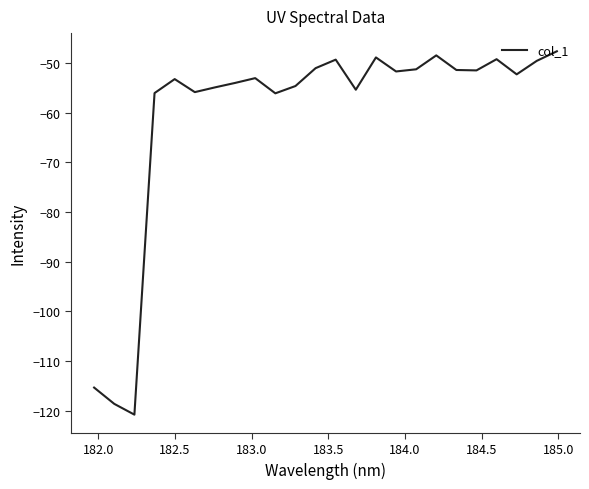

What is the greatest value displayed?

-47.6